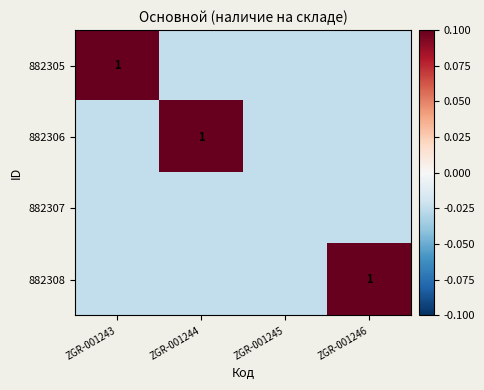

At how many categories does at least one series exceed 0?

3